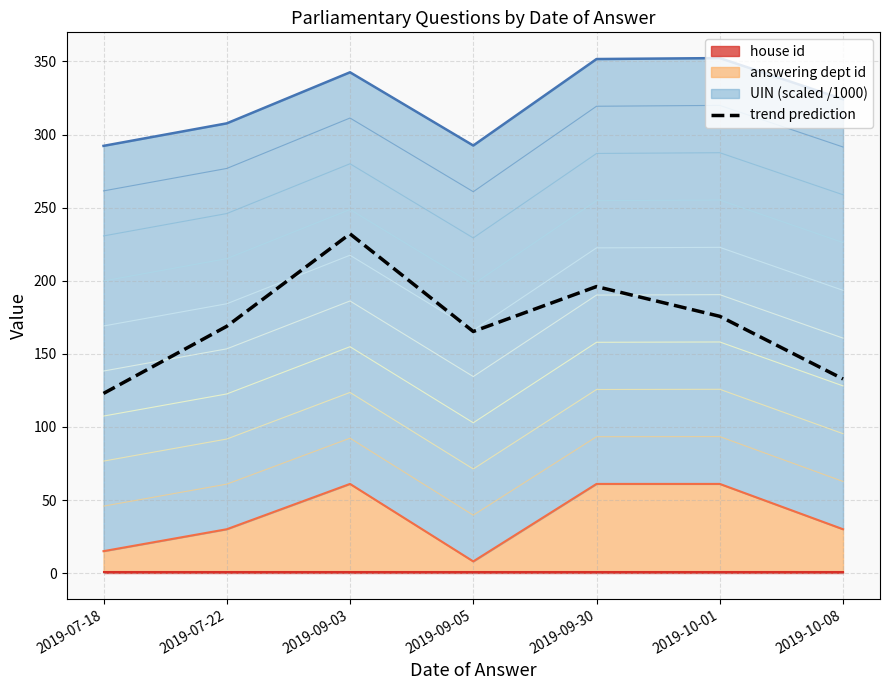

Where is the first local maximum?

2019-09-03